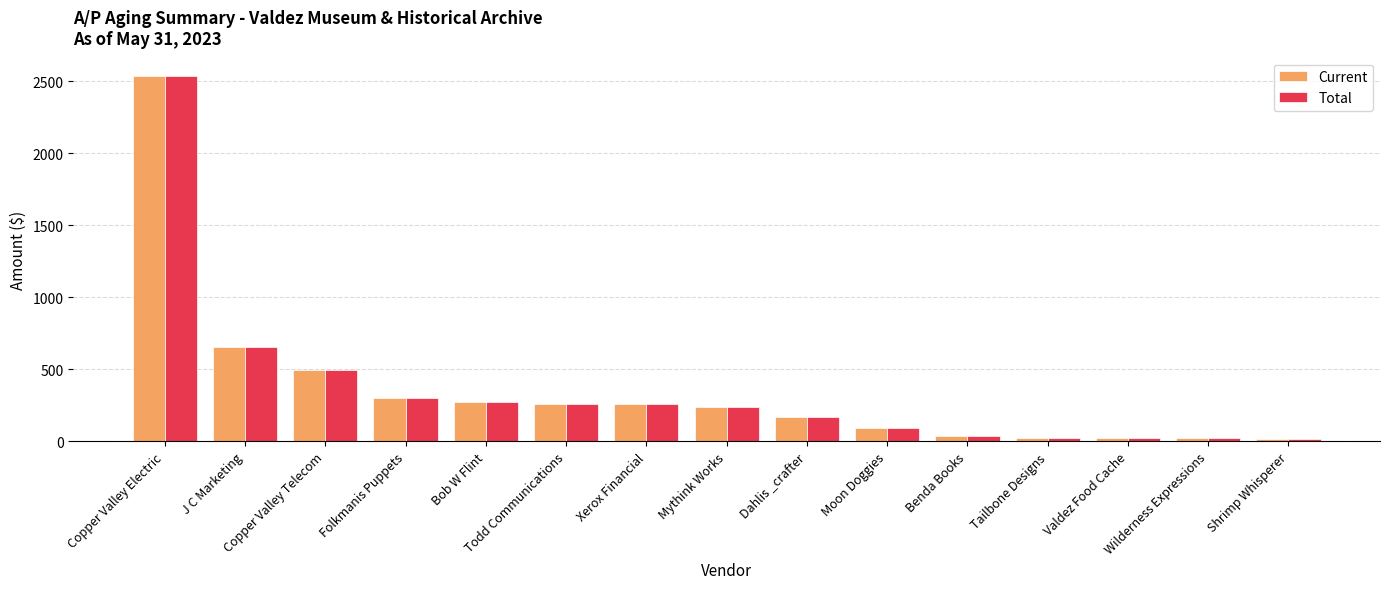

What is the difference between the second highest and minimum values in the Total series?

639.4